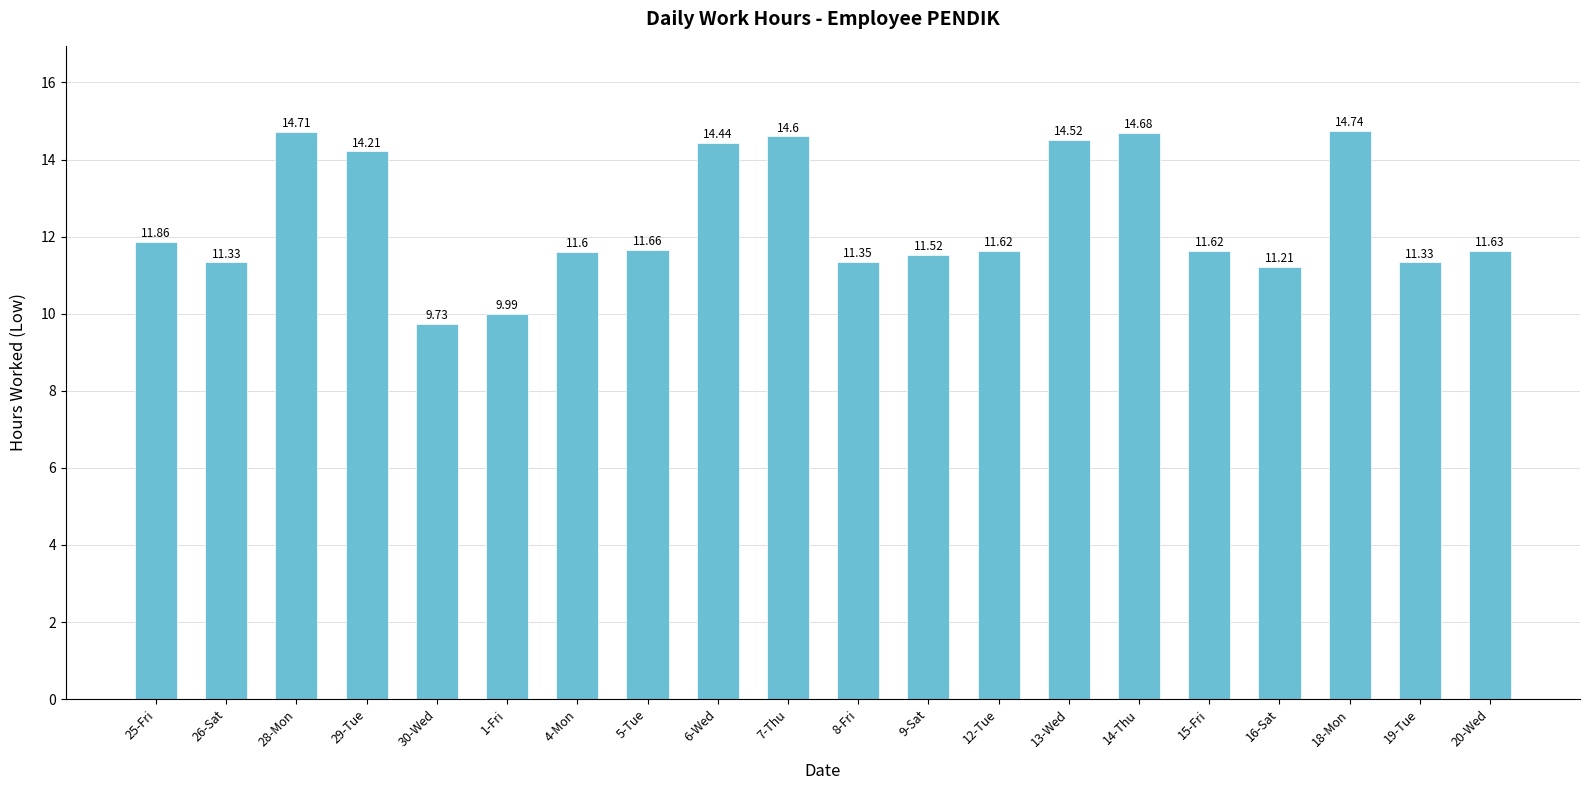

The chart shows a value of 11.6 at 15-Fri. True or false?

True